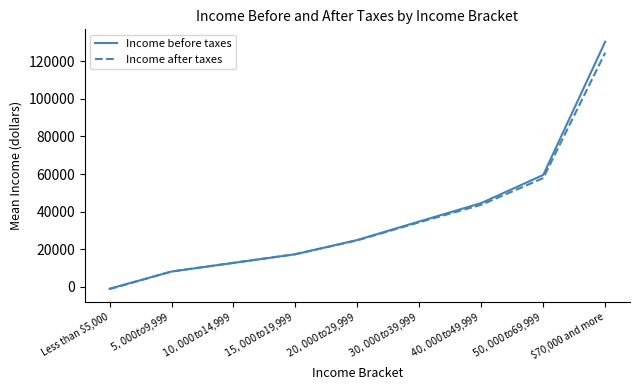

What is the total value across all series at $40,000 to $49,999?

88183